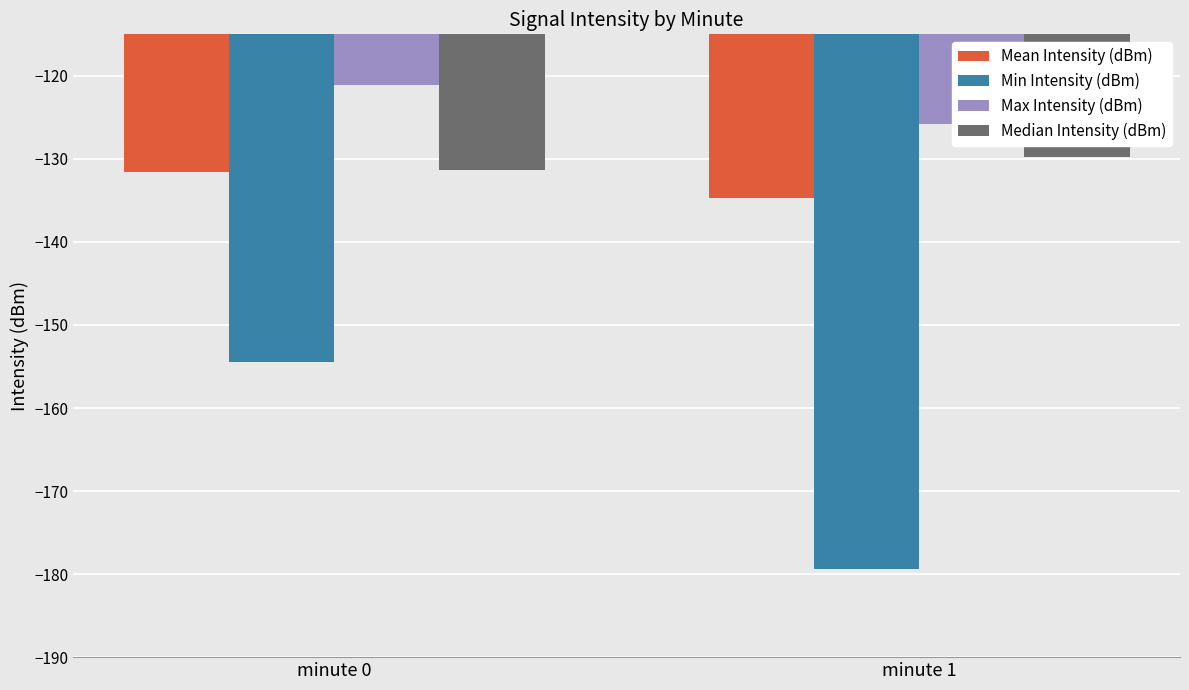

Which series changed the most between minute 0 and minute 1?

Min Intensity (dBm)